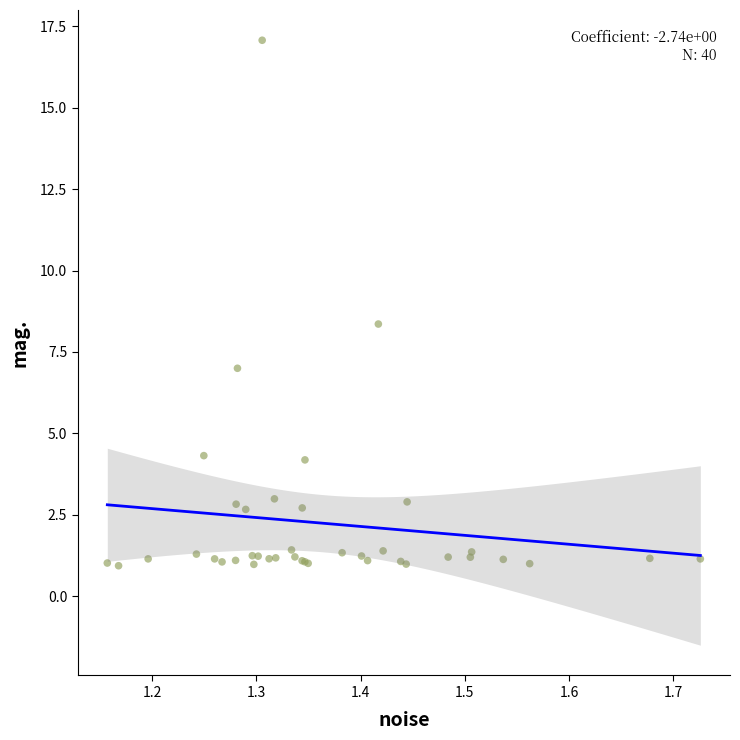

What Y value in the scatter plot is closest to 9?

8.4